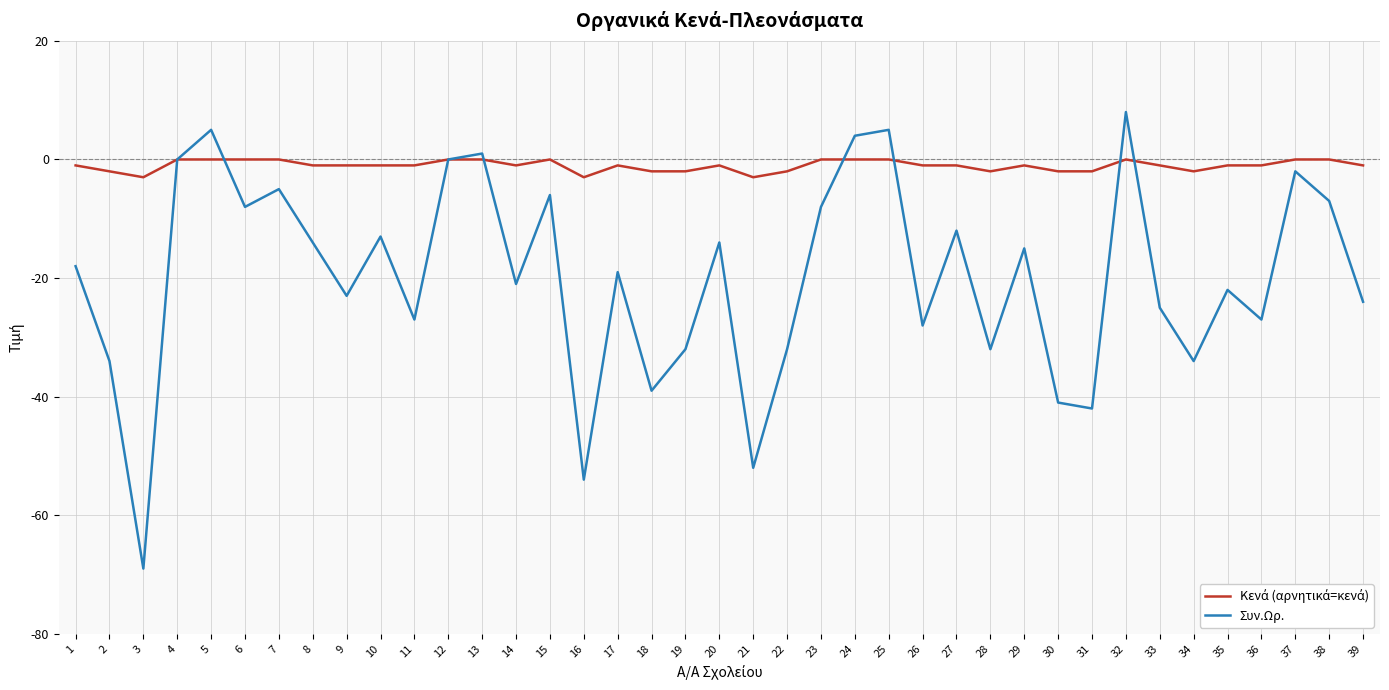

What is the total value across all series at 16?

-57